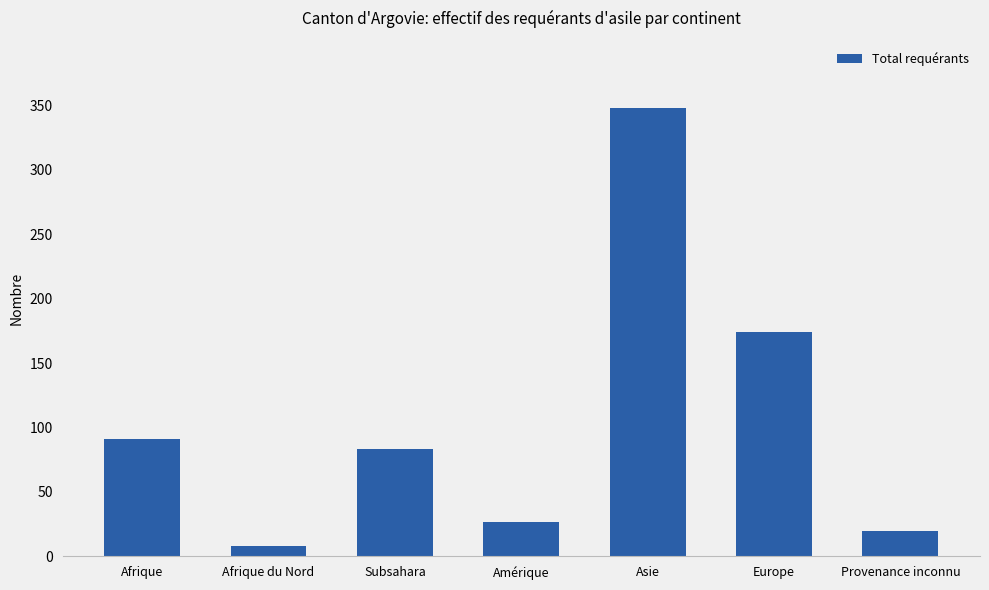

At which label does the data first exceed 83?

Afrique